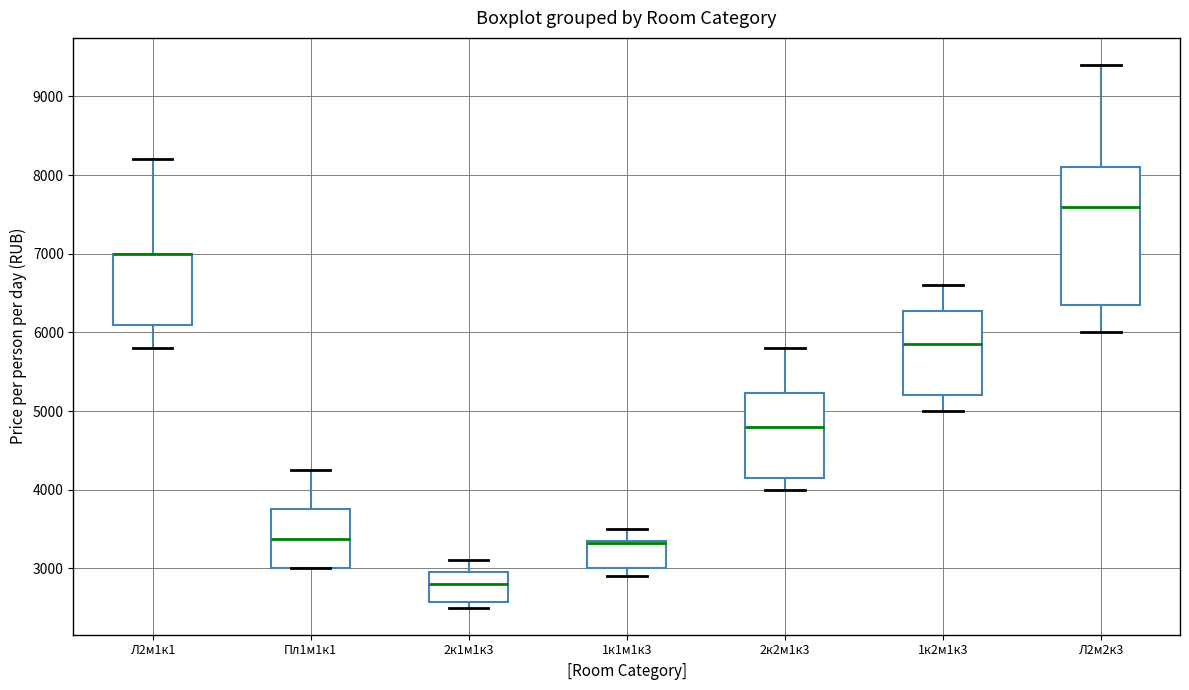

Reading left to right, read every box against the y-axis: the position of its median line, the range the box covers, and the ends of its whiskers. The values are not printed on the chart, so give them approximately, as read against the axis.

Л2м1к1: median 7000 (drawn on the box's upper edge), box 6100 to 7000, whiskers 5800 to 8200
Пл1м1к1: median 3400, box 3000 to 3800, whiskers 3000 to 4300
2к1м1к3: median 2800, box 2600 to 3000, whiskers 2500 to 3100
1к1м1к3: median 3300 (drawn on the box's upper edge), box 3000 to 3400, whiskers 2900 to 3500
2к2м1к3: median 4800, box 4200 to 5200, whiskers 4000 to 5800
1к2м1к3: median 5900, box 5200 to 6300, whiskers 5000 to 6600
Л2м2к3: median 7600, box 6400 to 8100, whiskers 6000 to 9400